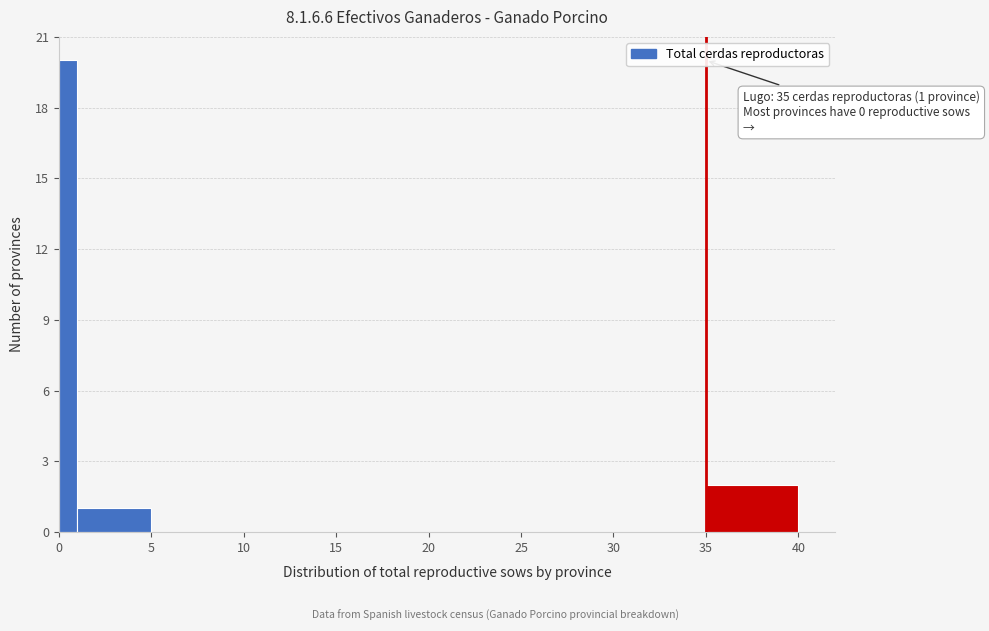

Read against the x-axis, roughly where is the centre of the tallest bar?

0.5